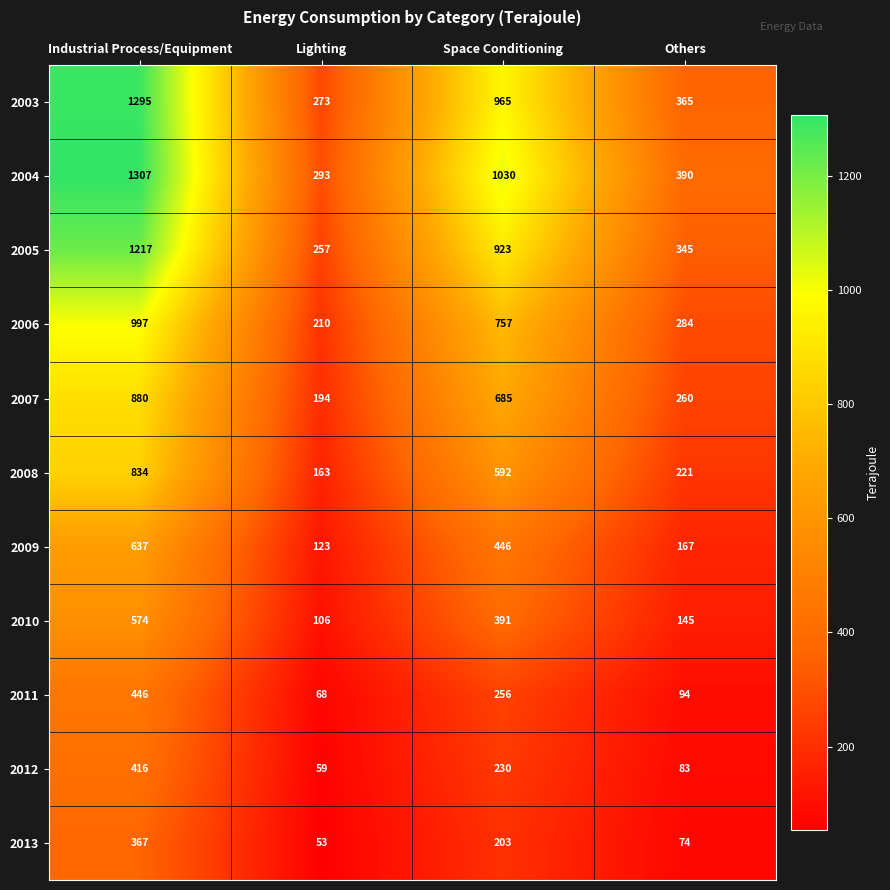

What is the minimum value shown in the chart?

53